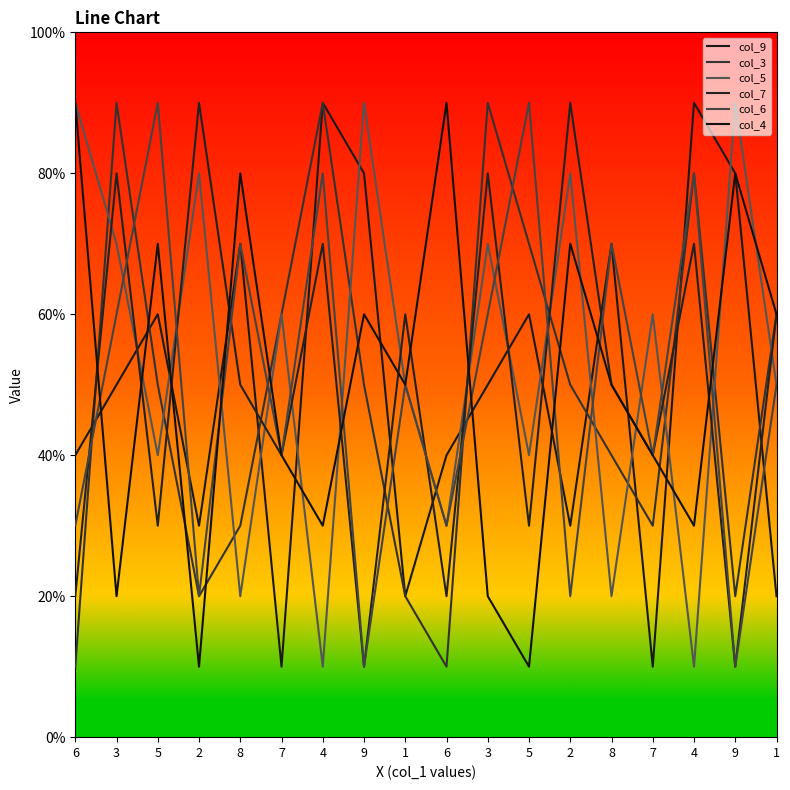

Where is the first local maximum for col_6?

5